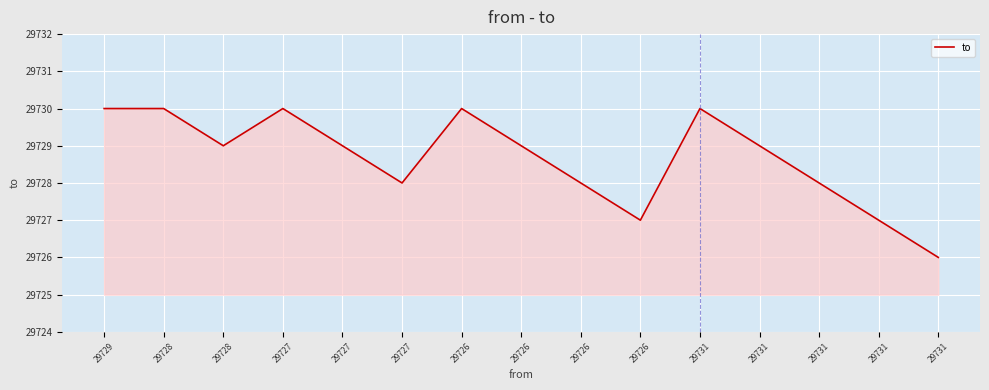

What is the label of the 7th point from the right?

29726